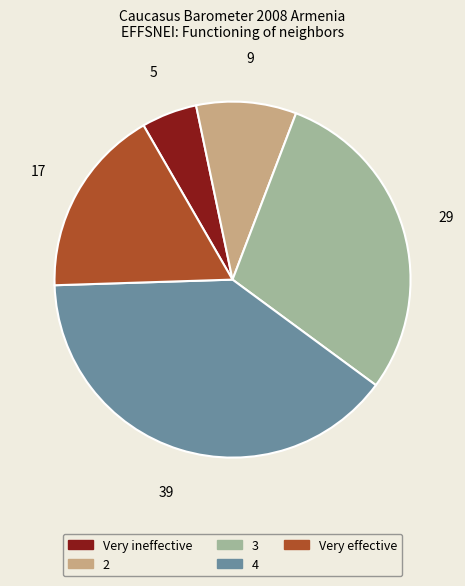

Rank the categories by value from highest to lowest.

4, 3, Very effective, 2, Very ineffective